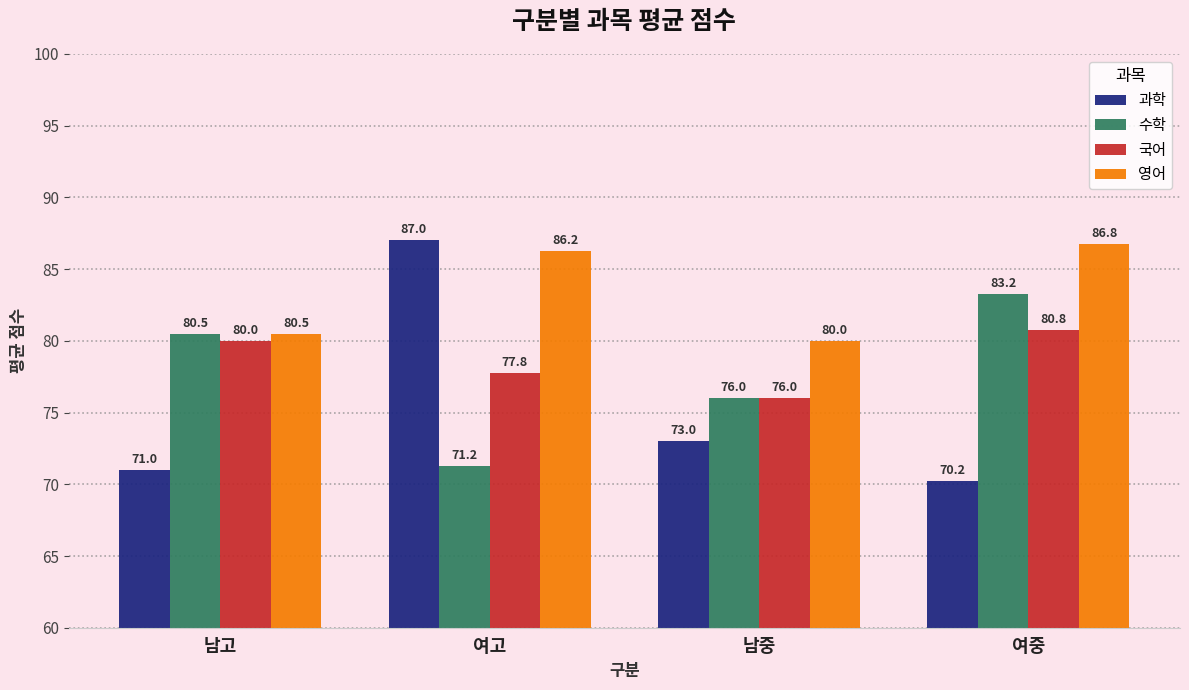

The 과학 series shows 34.4 at 남고. True or false?

False